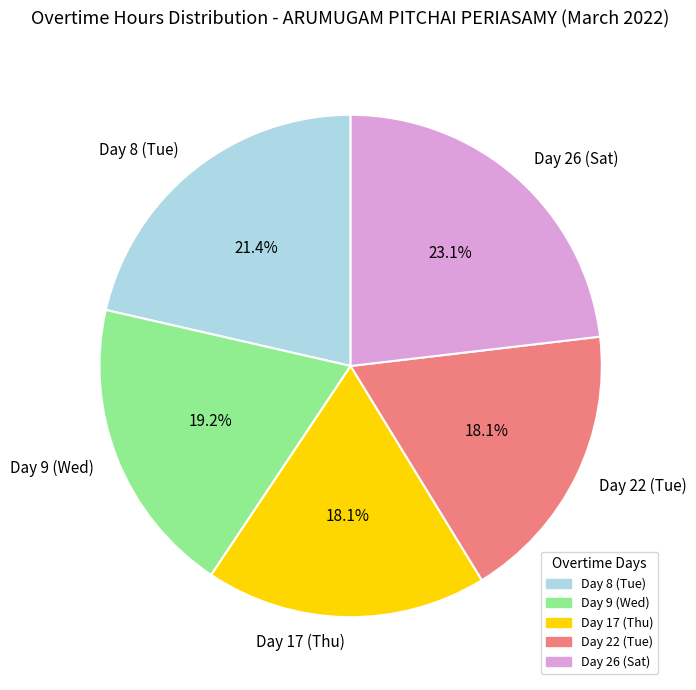

Does Day 9 (Wed) account for over 50% of the chart?

No